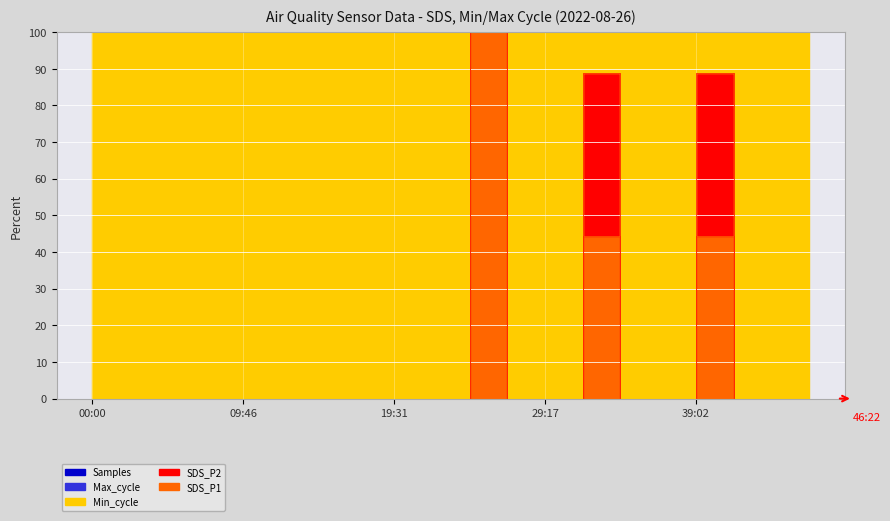

What is the average value of the SDS_P1 series?

14.4